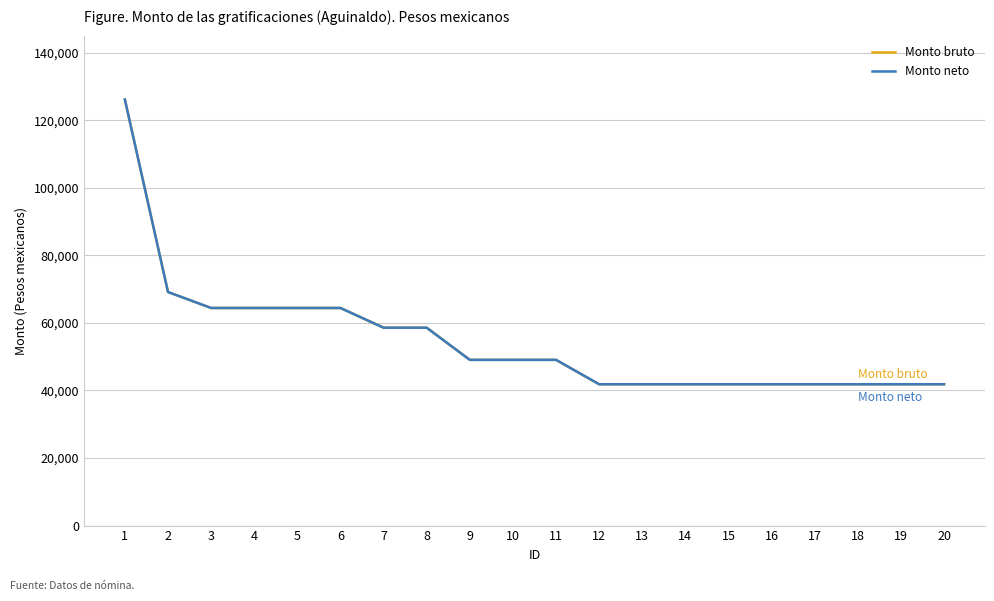

At which label is Monto neto closest to 83994?

2